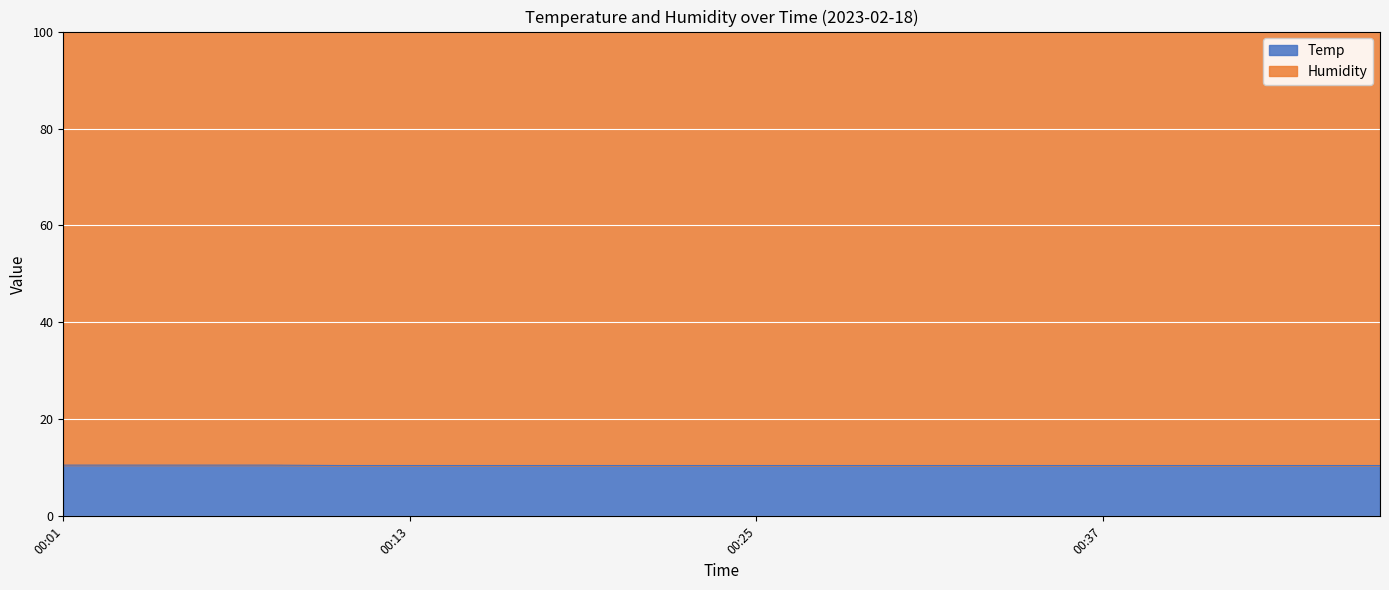

Reading left to right, extract all data points from this chart.

00:01=10.6	00:03=10.6	00:06=10.6	00:08=10.6	00:10=10.5	00:13=10.5	00:15=10.5	00:18=10.5	00:20=10.5	00:23=10.5	00:25=10.5	00:27=10.5	00:30=10.5	00:32=10.5	00:35=10.5	00:37=10.5	00:39=10.5	00:42=10.5	00:44=10.5	00:47=10.5